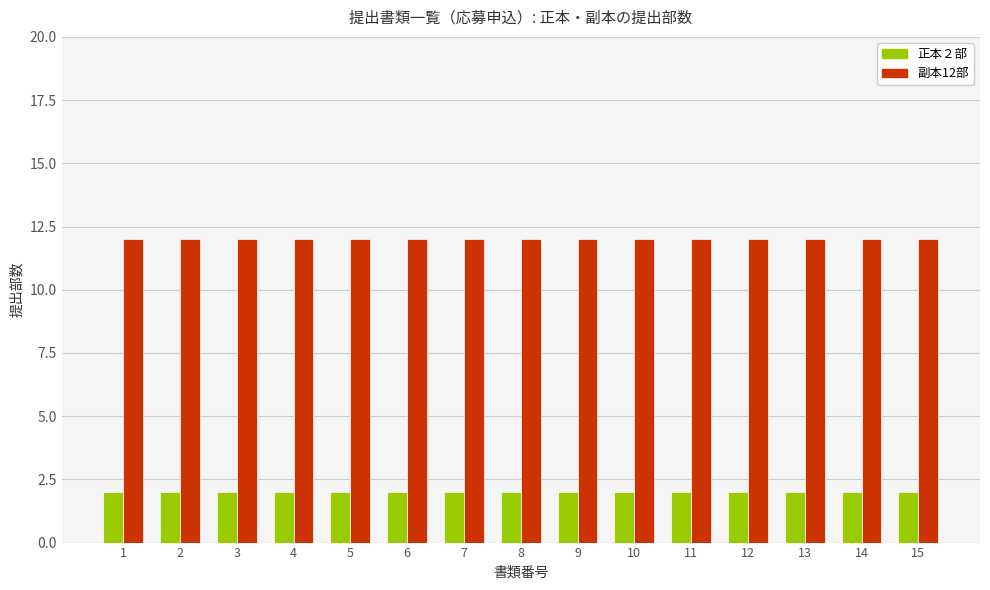

Which series has the largest total across all categories?

副本12部